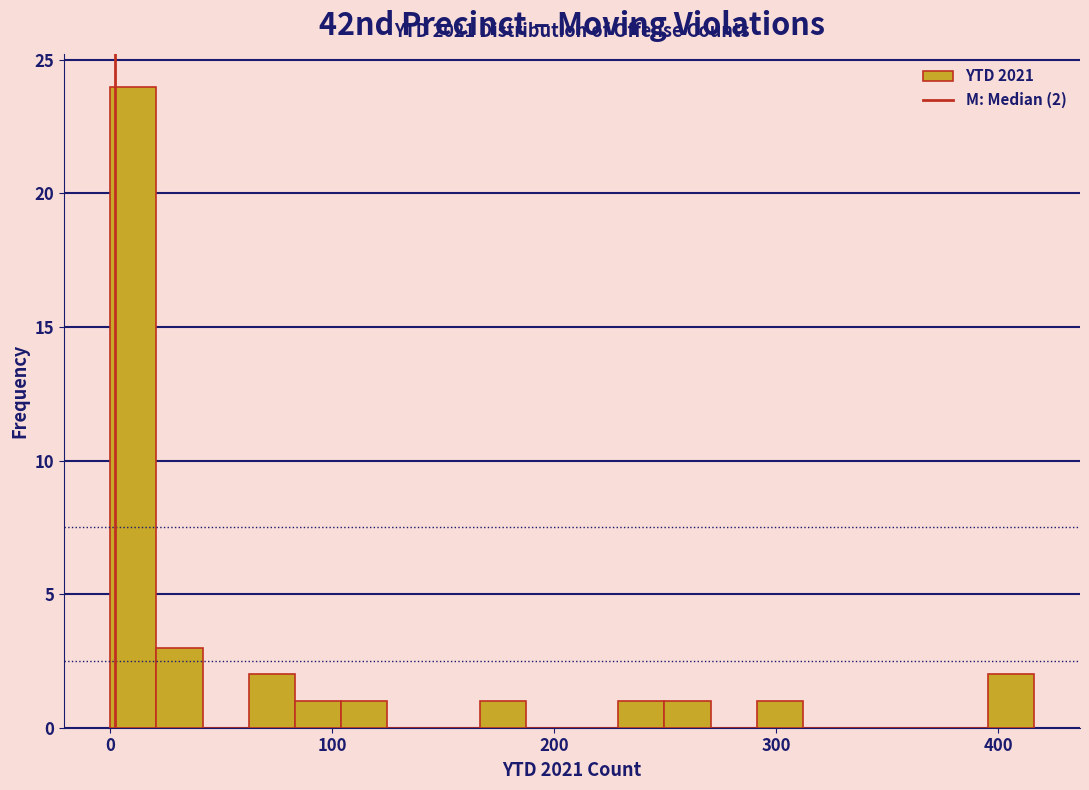

Read against the x-axis, roughly where is the centre of the tallest bar?

10